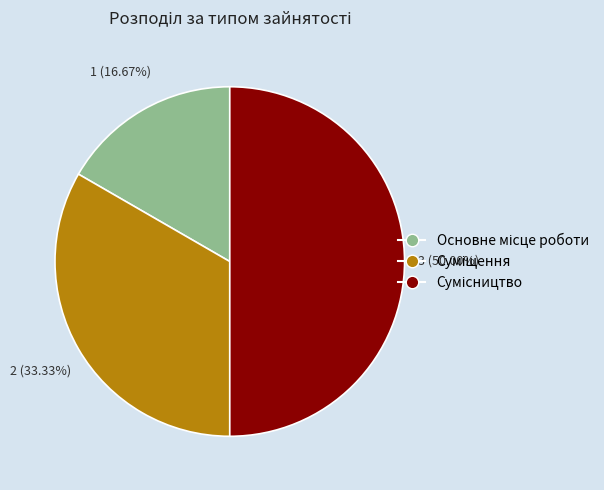

To the nearest percent, what is the difference between the largest and smallest slice percentages?

33%